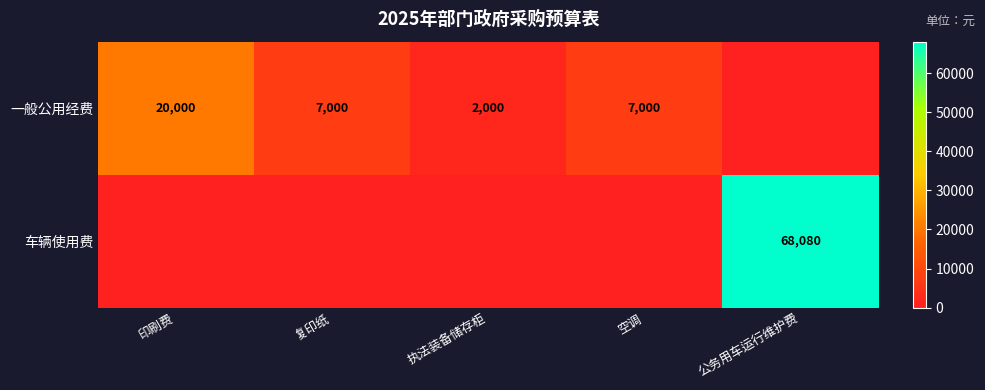

Is it true that 一般公用经费 equals 881 at 执法装备储存柜?

False